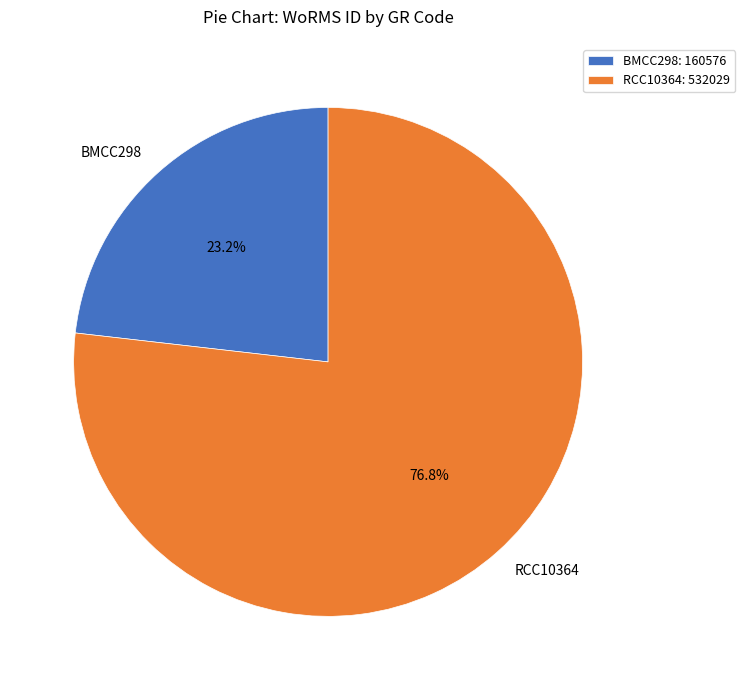

To the nearest percent, what percentage of the pie is BMCC298?

23%